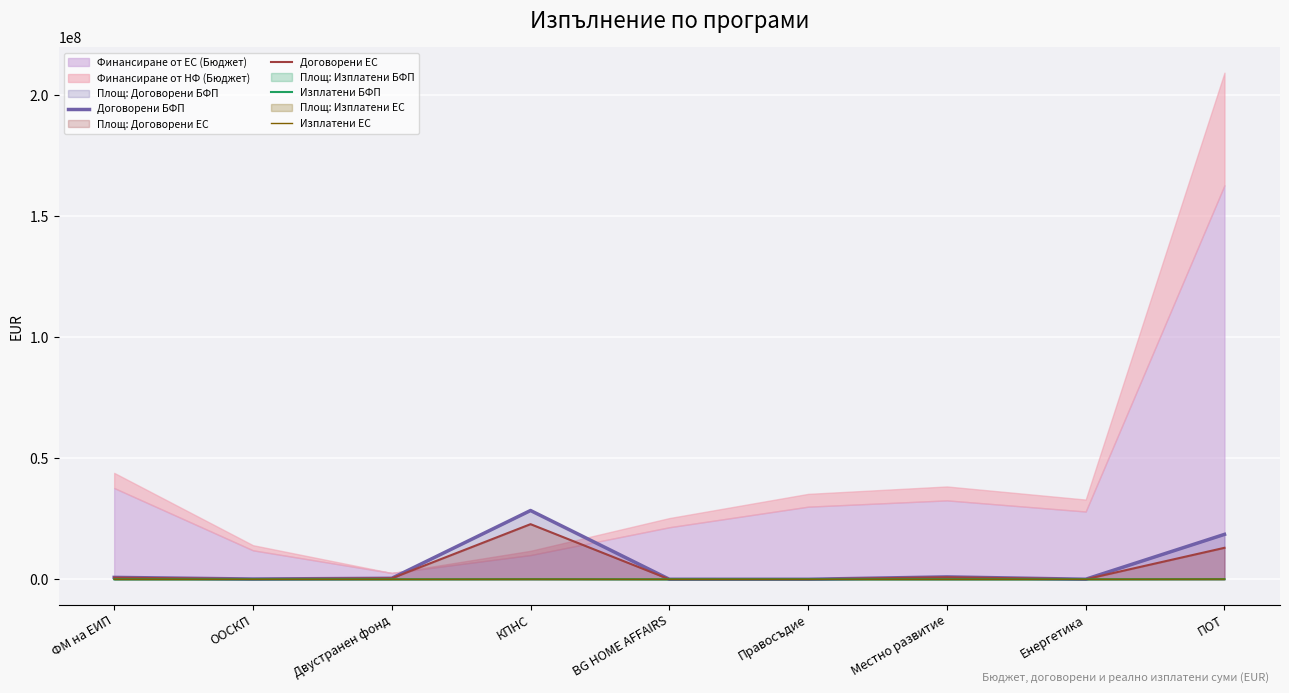

How many positive values does the Изплатени БФП series have?

2